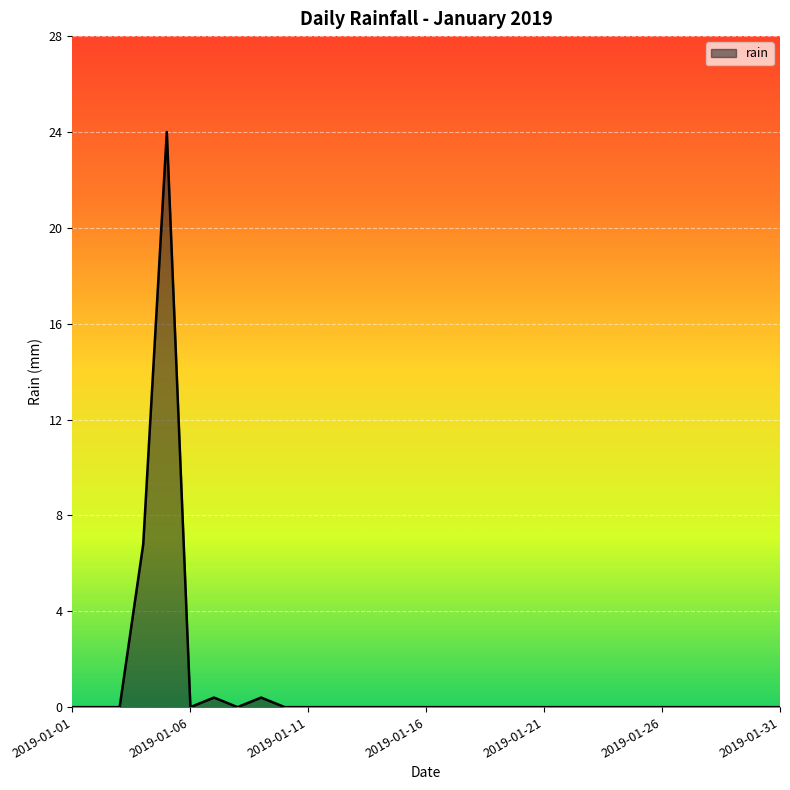

Does the chart have visible grid lines?

Yes